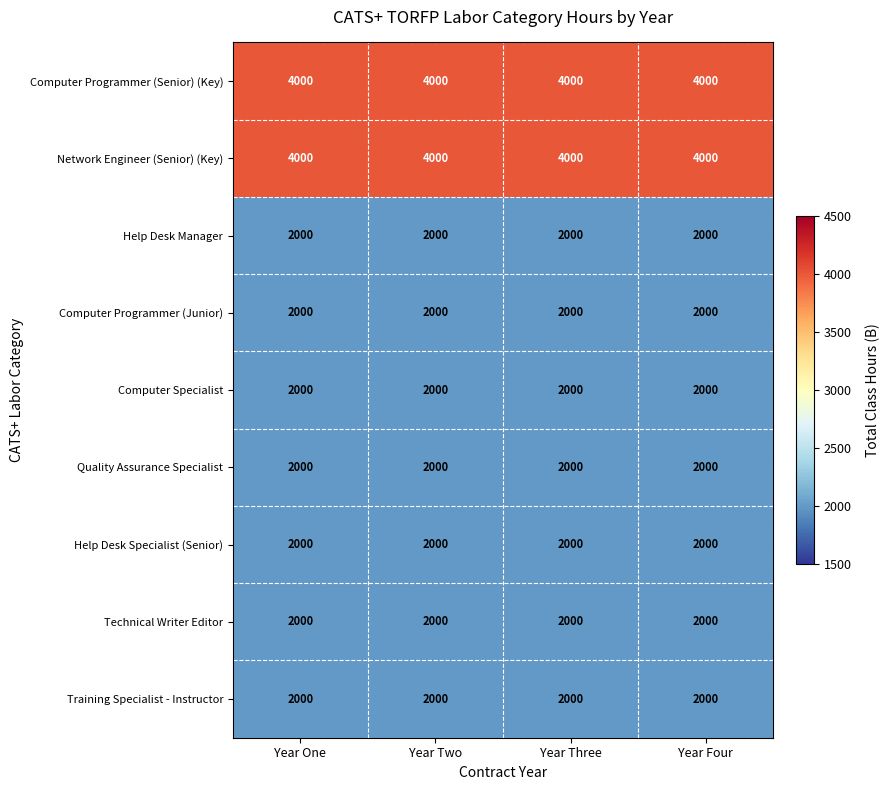

What is the sum of the Training Specialist - Instructor values at Year Two and Year One?

4000